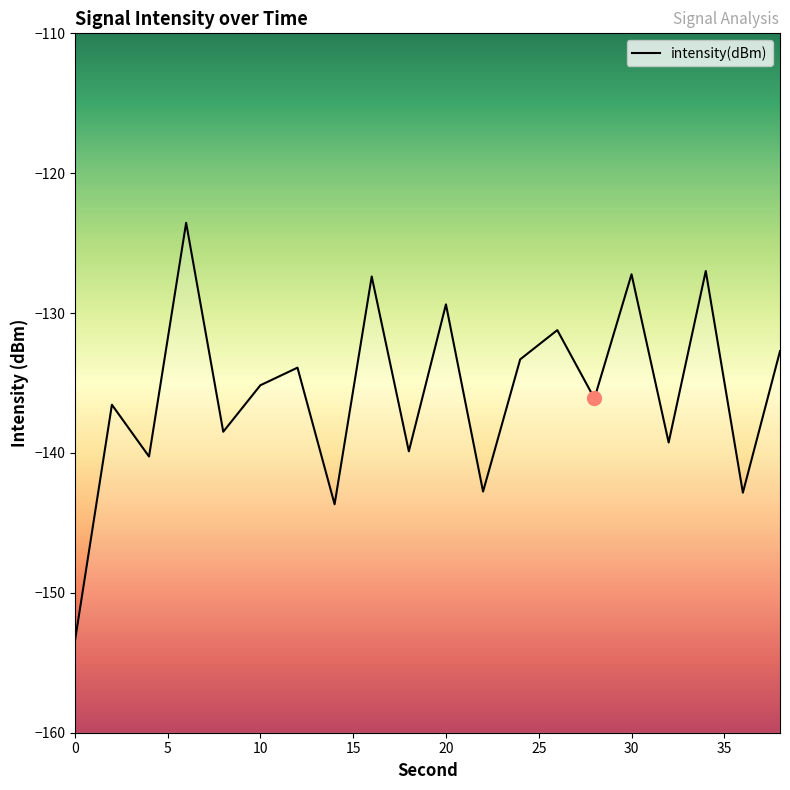

Rank the categories by value from highest to lowest.

6, 34, 30, 16, 20, 26, 38, 24, 12, 10, 28, 2, 8, 32, 18, 4, 22, 36, 14, 0